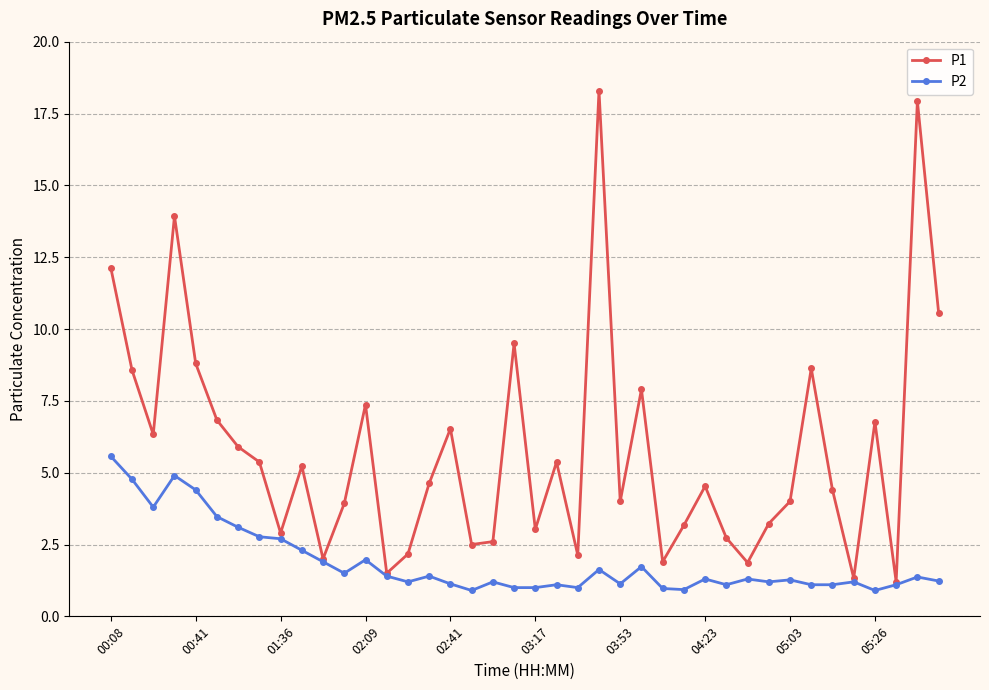

Count the number of data series in this chart.

2